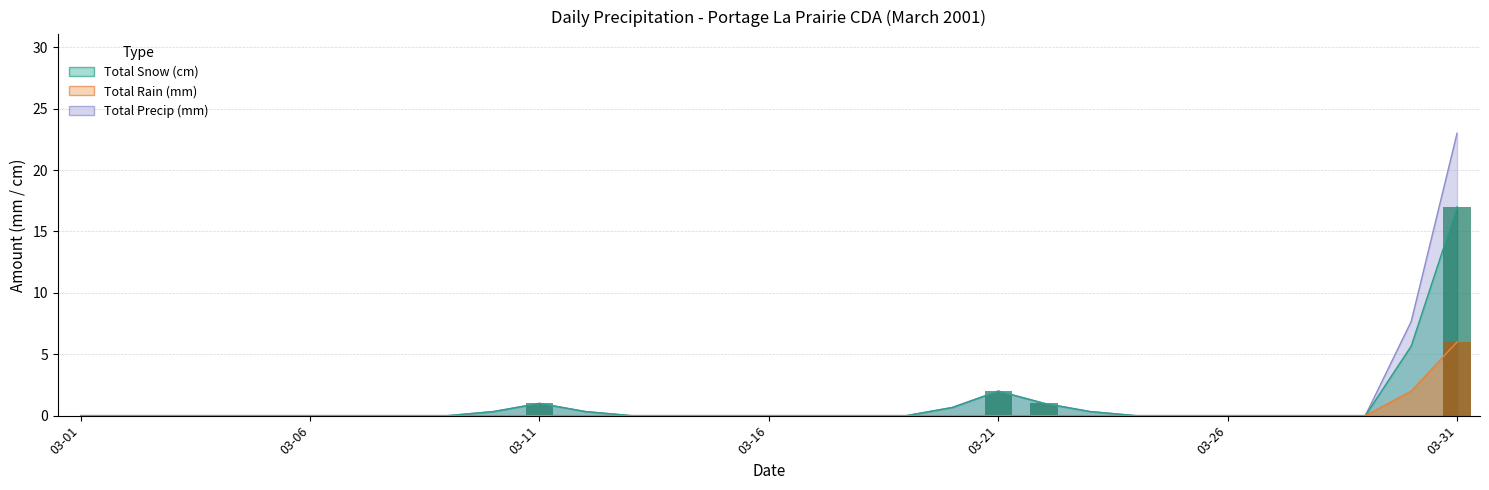

What is the average value of the Total Snow (cm) series?

1